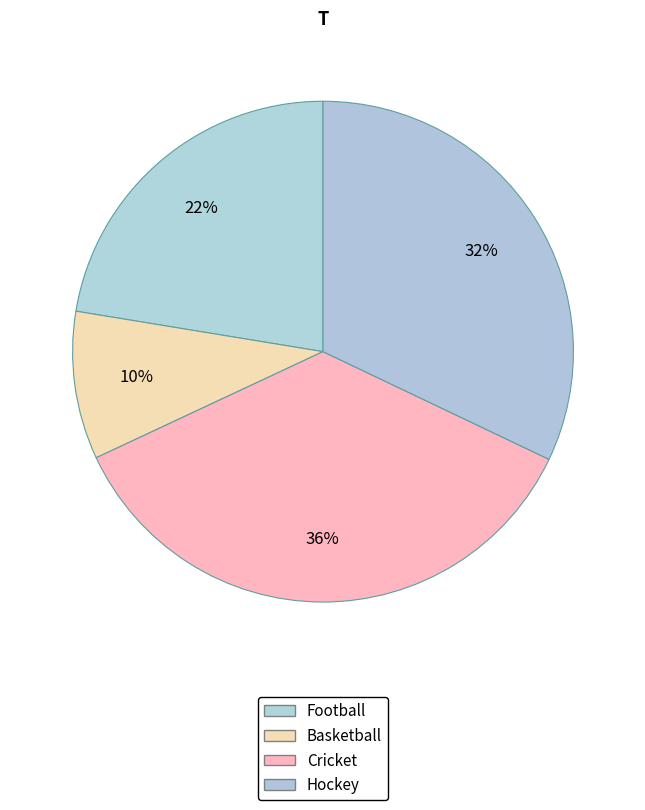

To the nearest percent, what is the average slice percentage?

25%